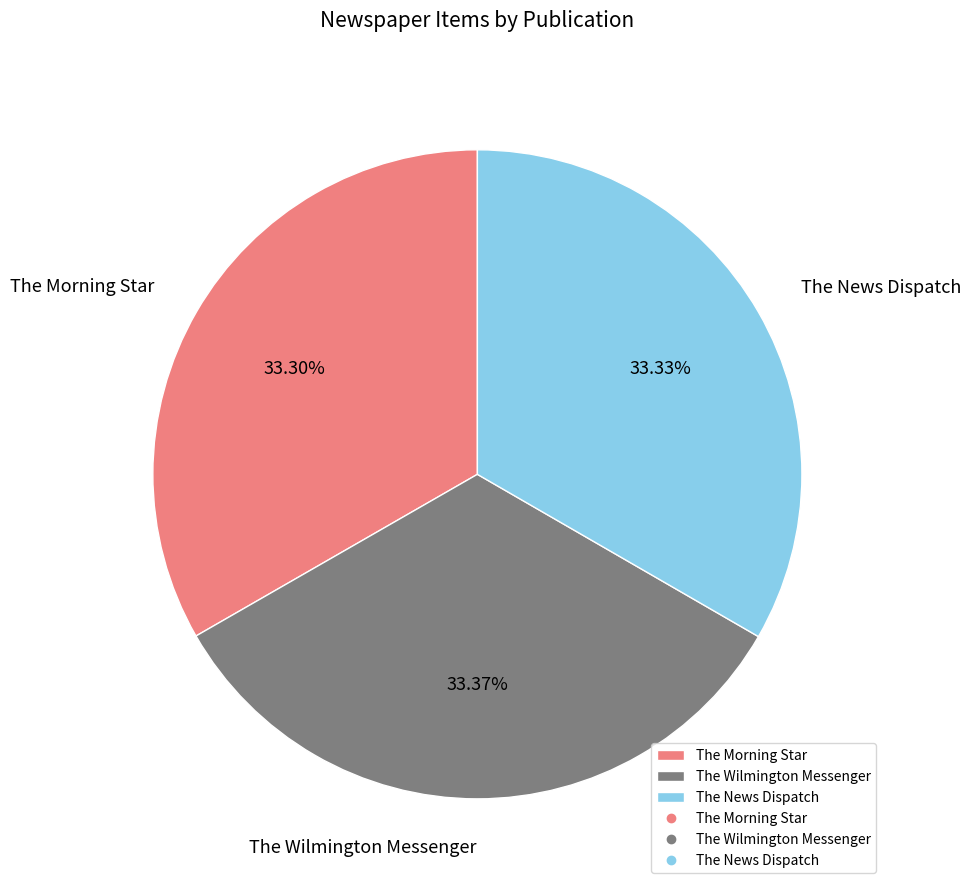

To the nearest percent, what is the combined percentage of The Wilmington Messenger and The Morning Star?

67%